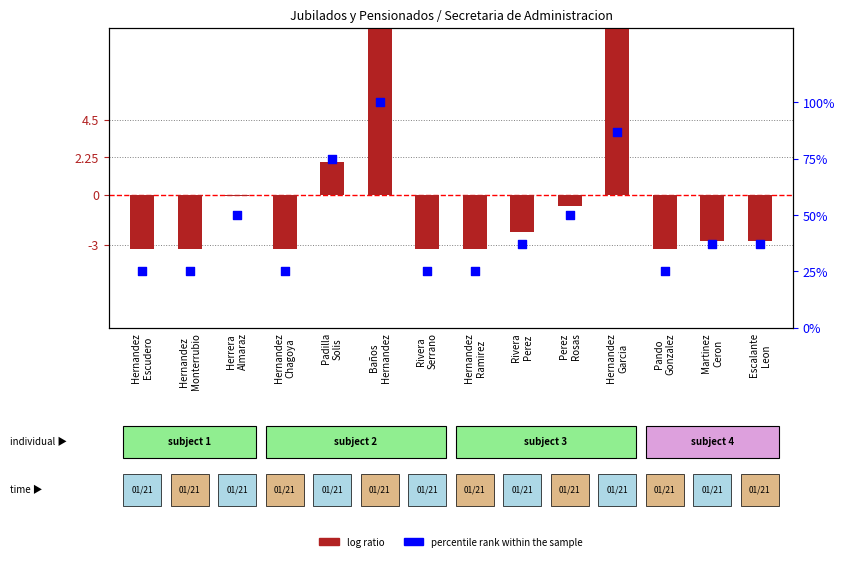

Which series contains the lowest Y value?

log ratio